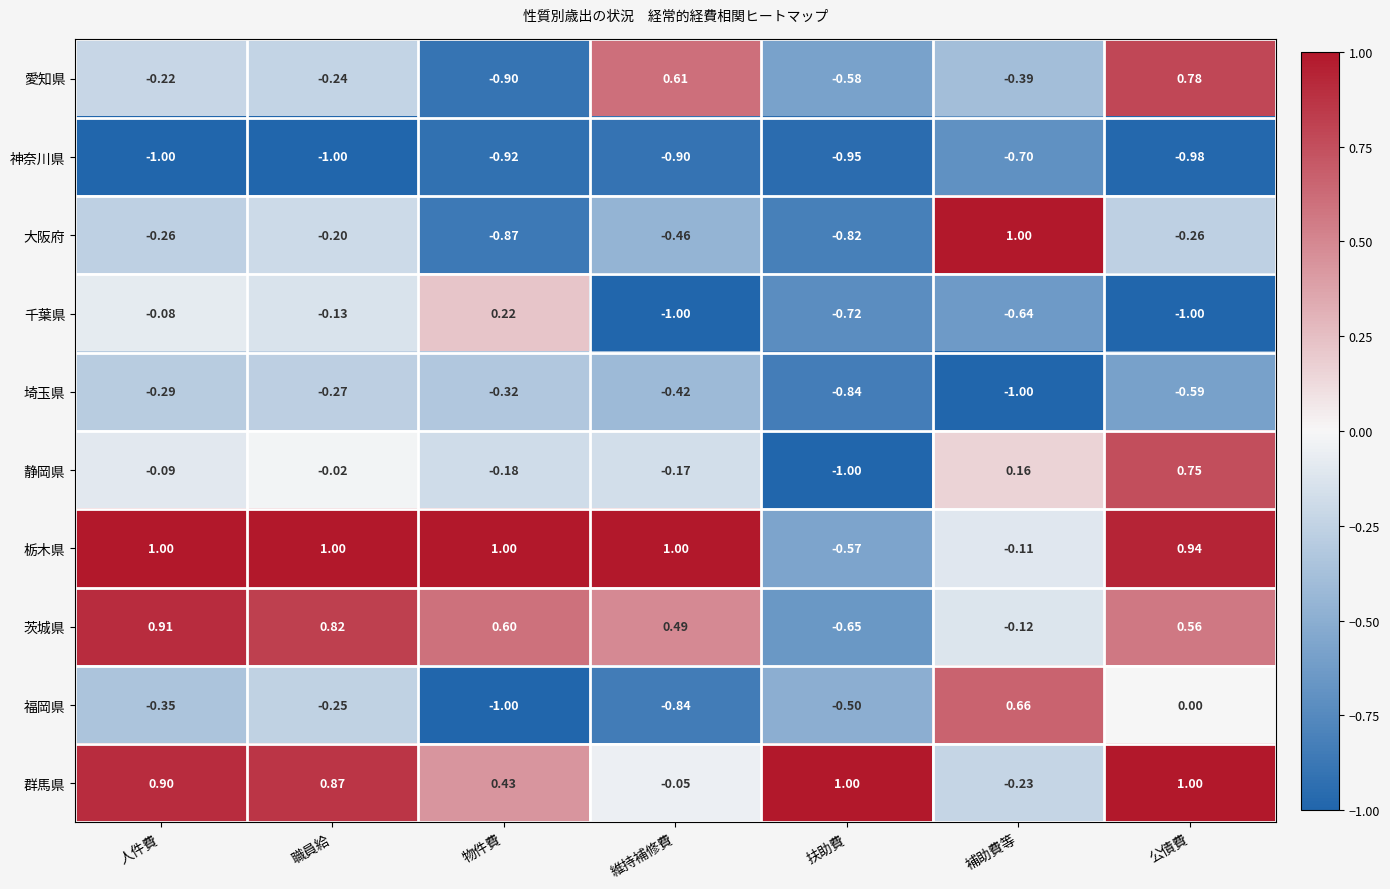

How many negative values does the 大阪府 series have?

6